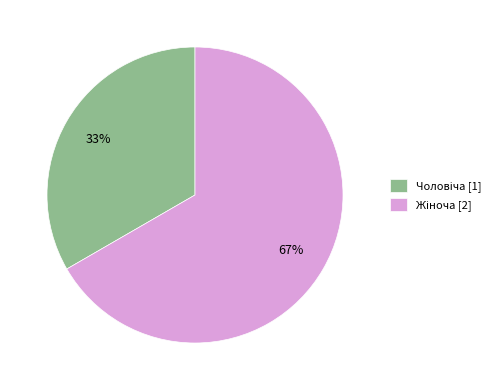

To the nearest percent, what is the average slice percentage?

50%